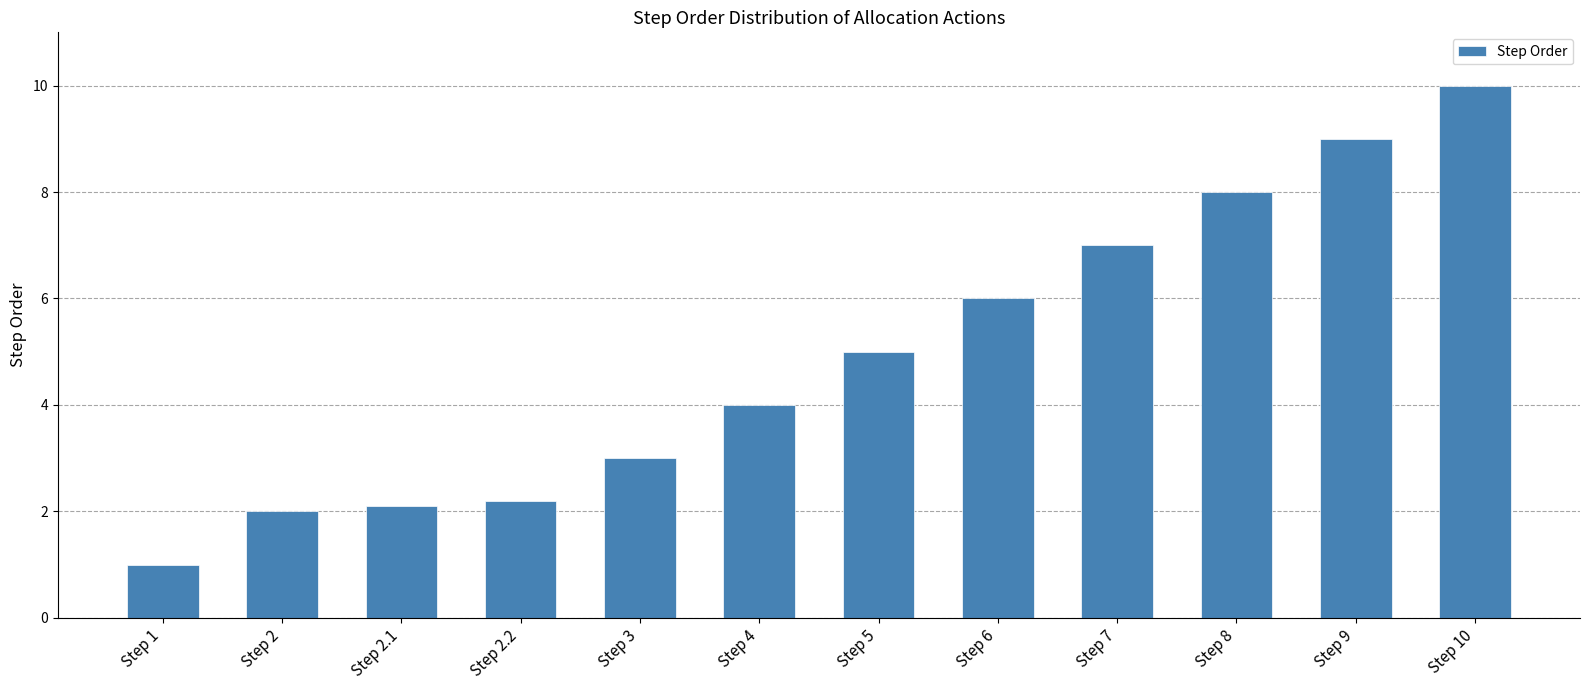

What is the label of the 6th bar from the left?

Step 4